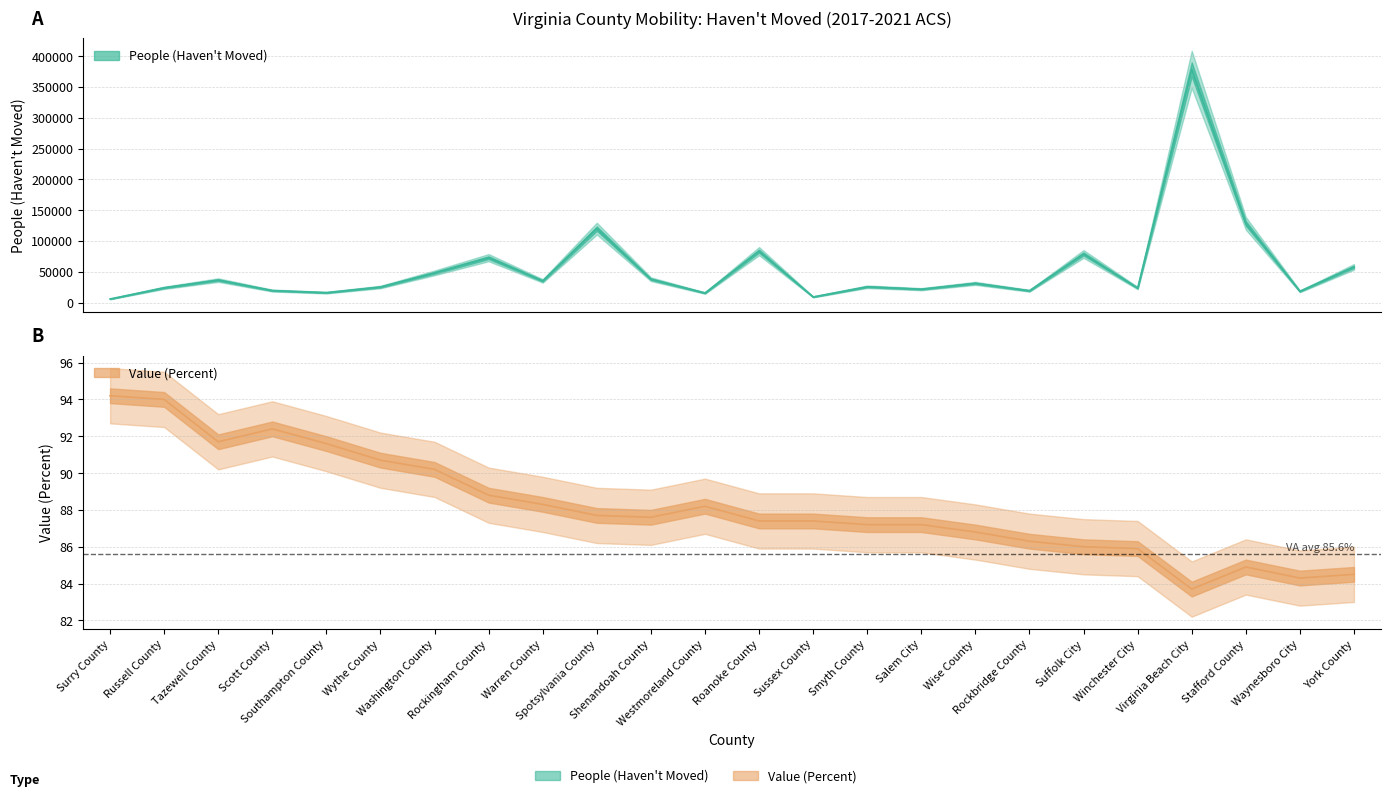

What is the sum of all Value (Percent) values?

2117.0